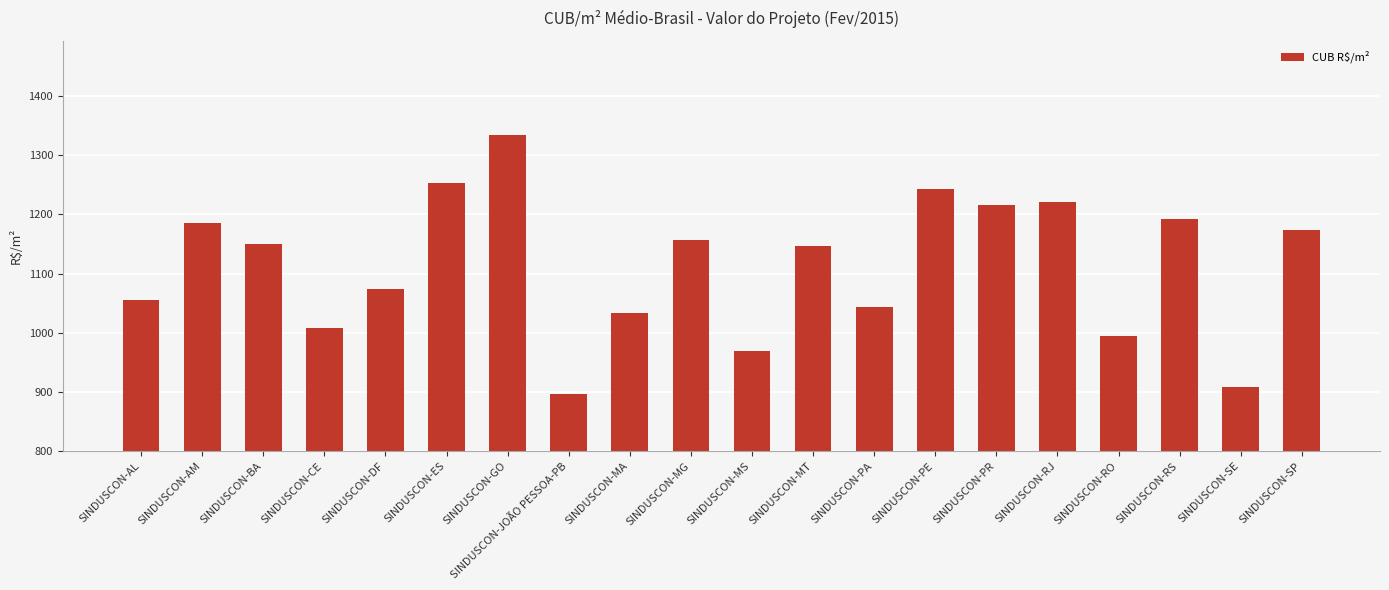

What is the difference between the second highest and second lowest values?

346.4